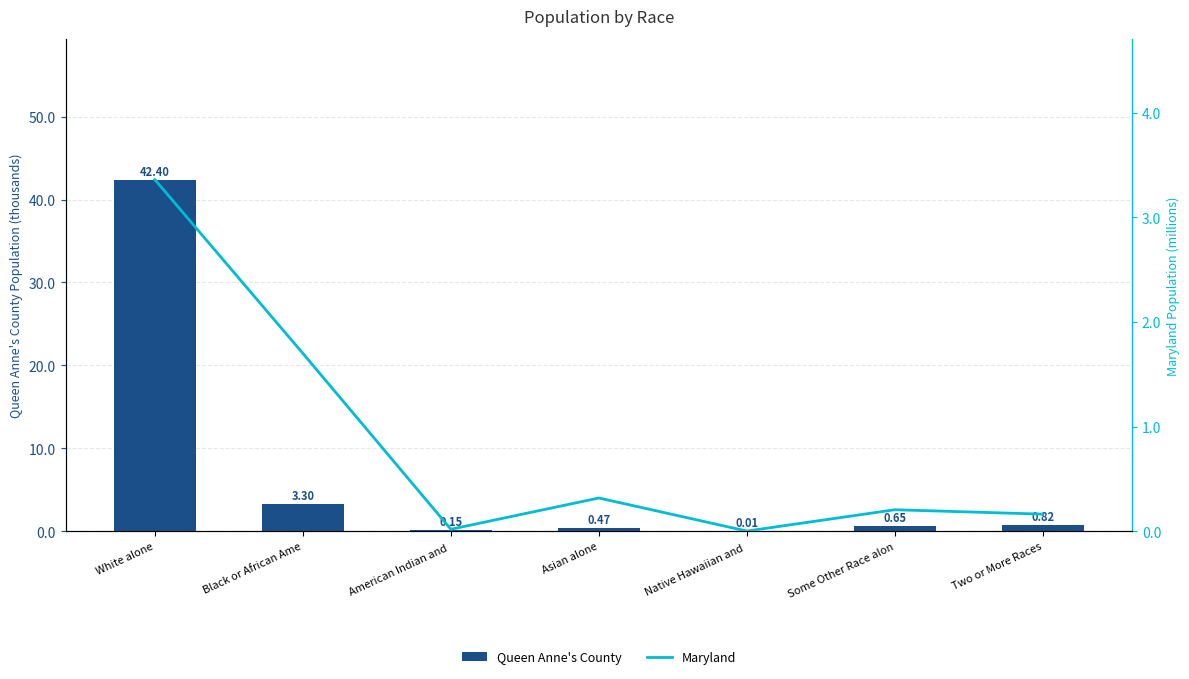

At which label does Queen Anne's County reach its peak?

White alone